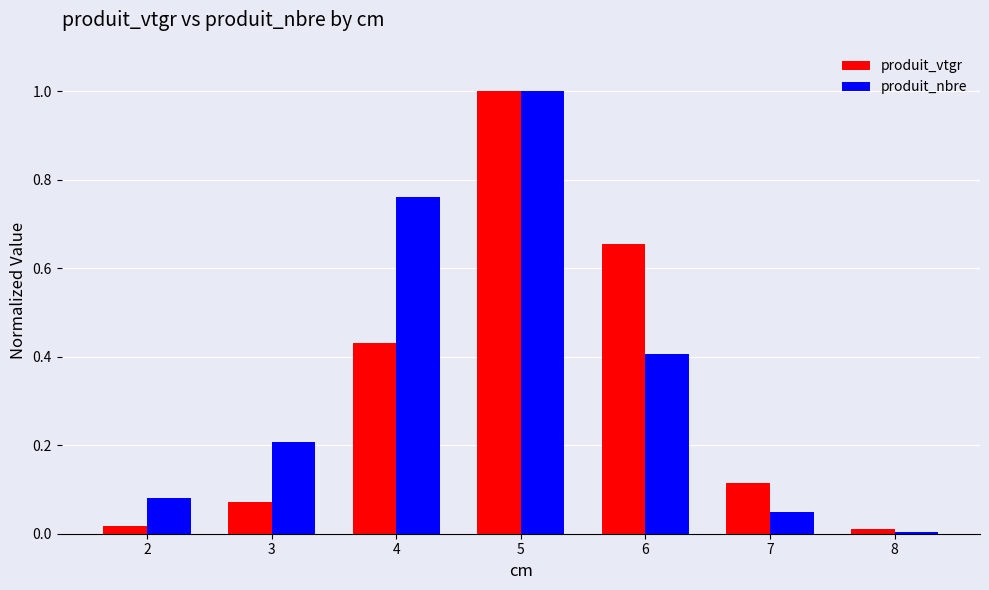

What is the difference between the maximum and minimum values in the produit_nbre series?

1.0